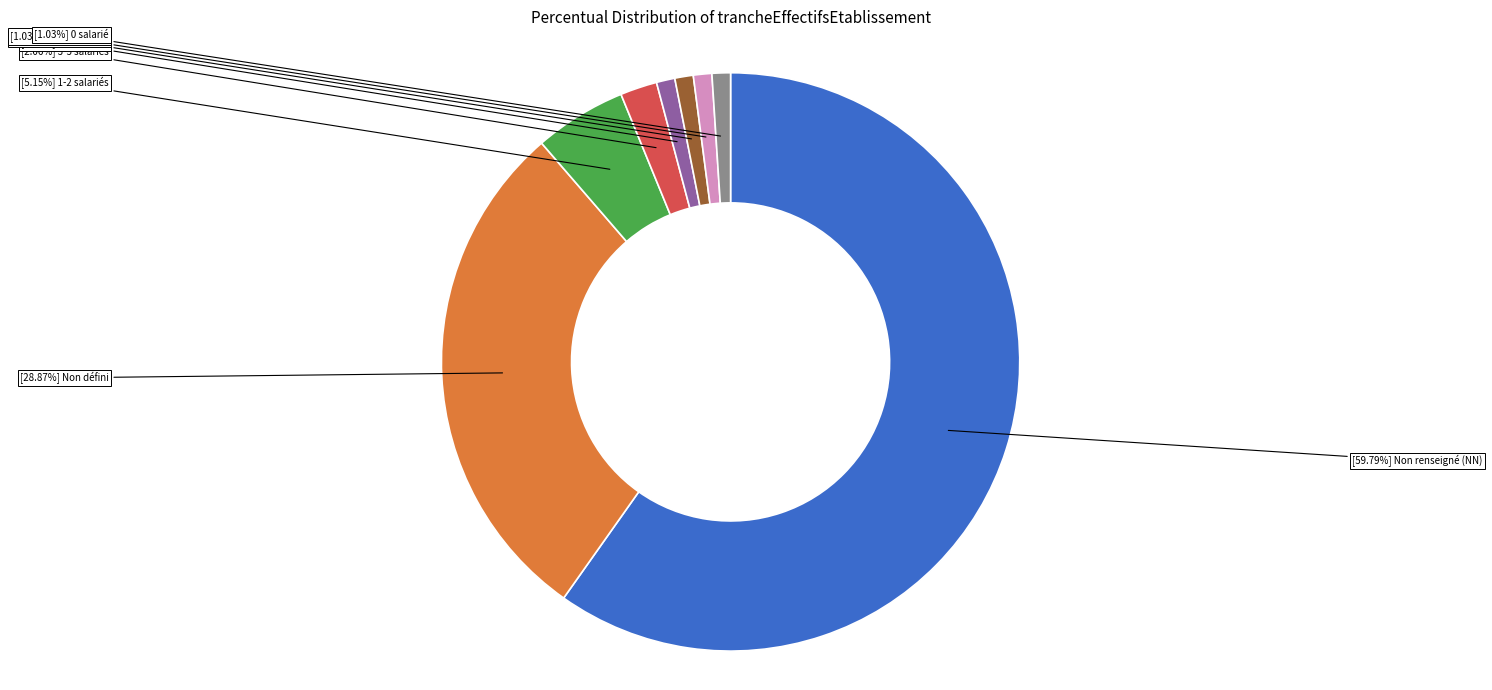

Does any single category account for the majority?

Yes